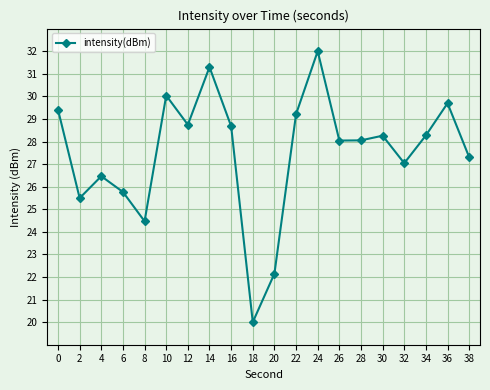

What is the difference between the maximum and minimum values?

12.0